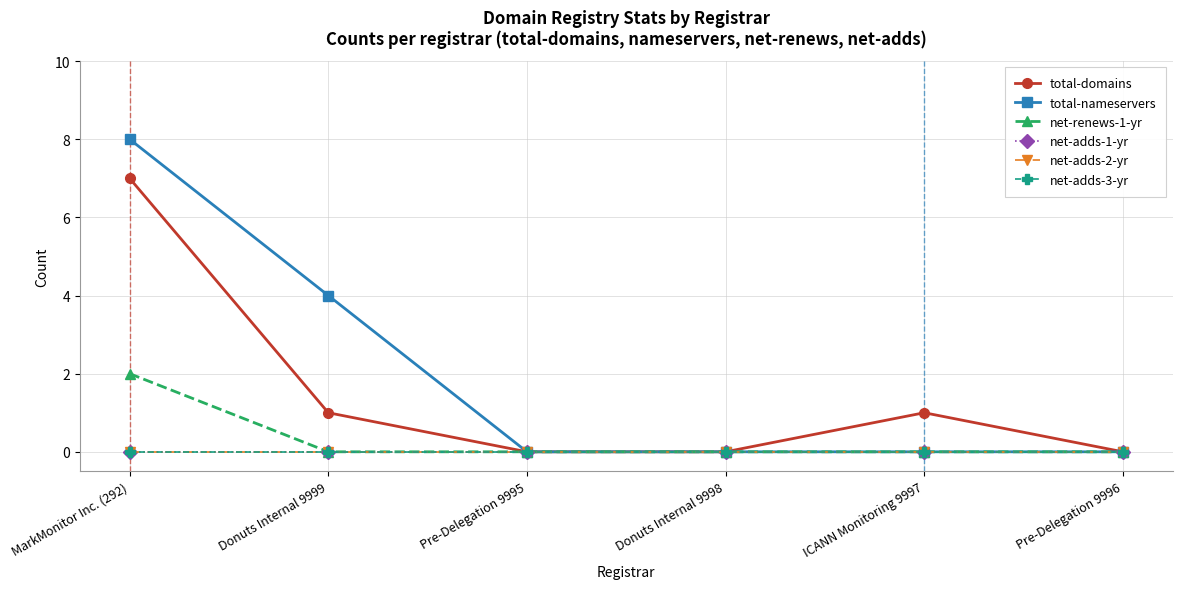

Does the chart have visible grid lines?

Yes